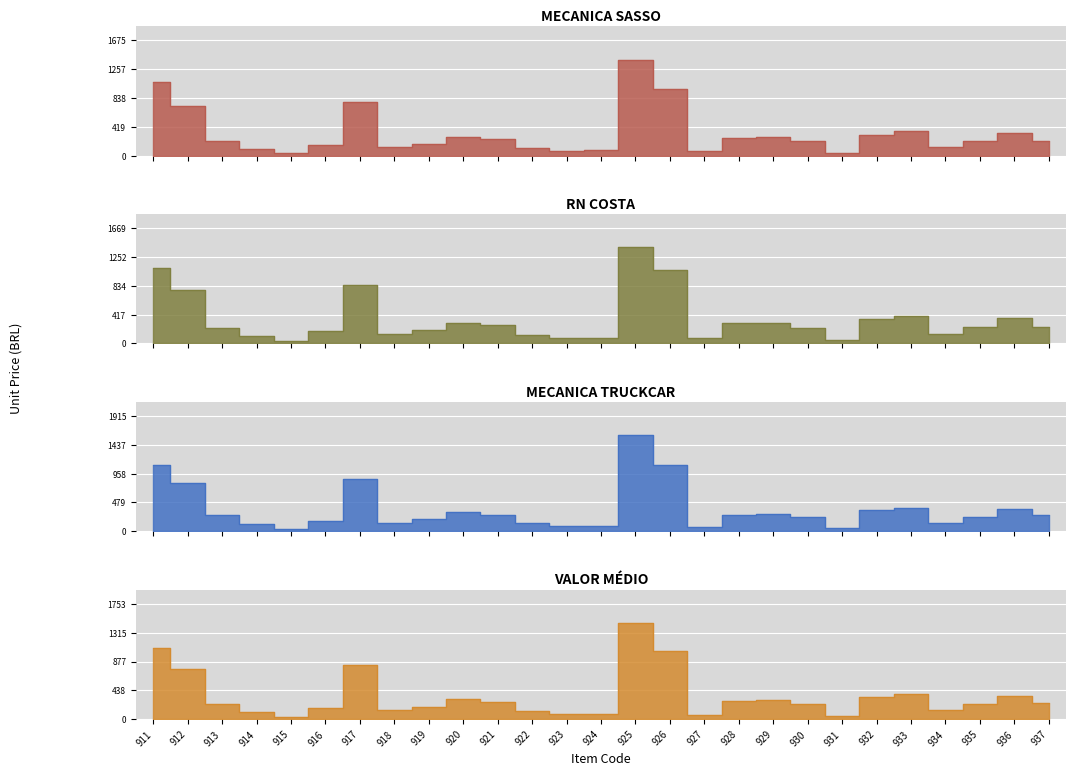

What is the sum of the RN COSTA V.UNIT values at 930 and 924?

308.4